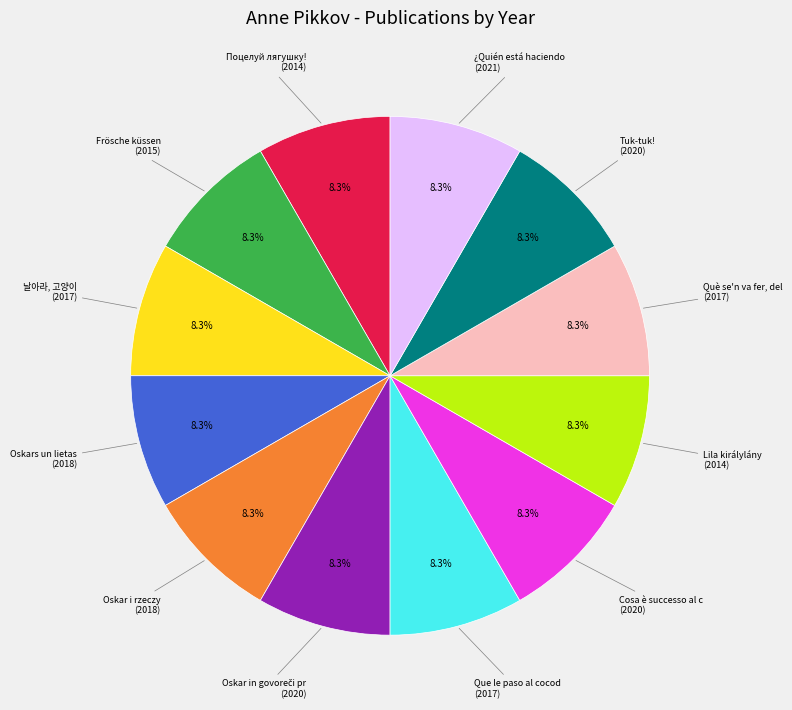

Is there a majority slice in this chart?

No